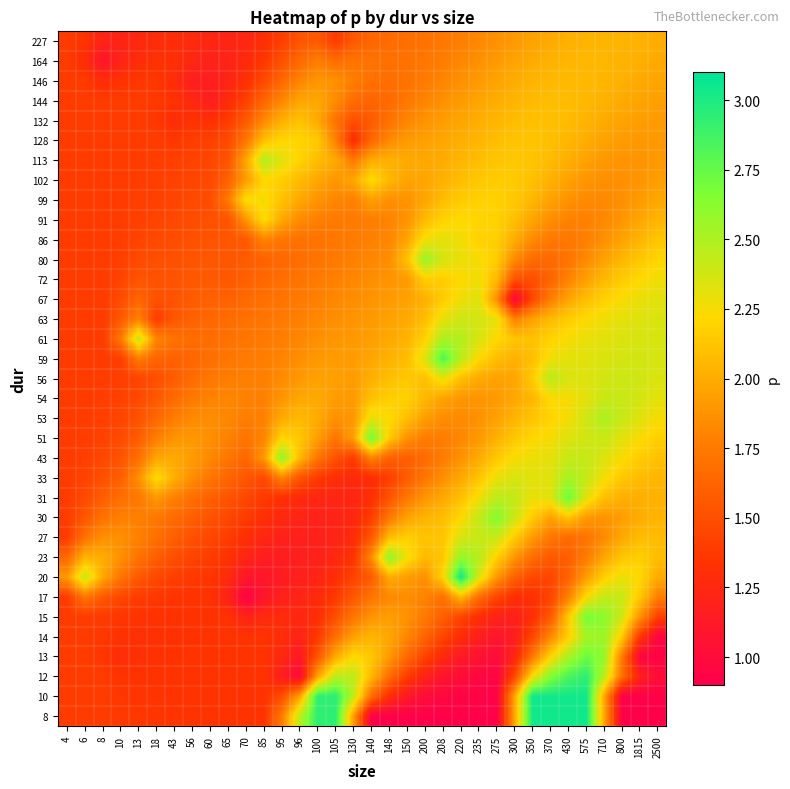

List the series in order of their peak value, lowest first.

227, 164, 146, 144, 132, 128, 91, 99, 102, 72, 86, 67, 63, 54, 27, 17, 56, 113, 53, 61, 33, 14, 80, 23, 43, 30, 15, 51, 13, 31, 59, 12, 8, 10, 20